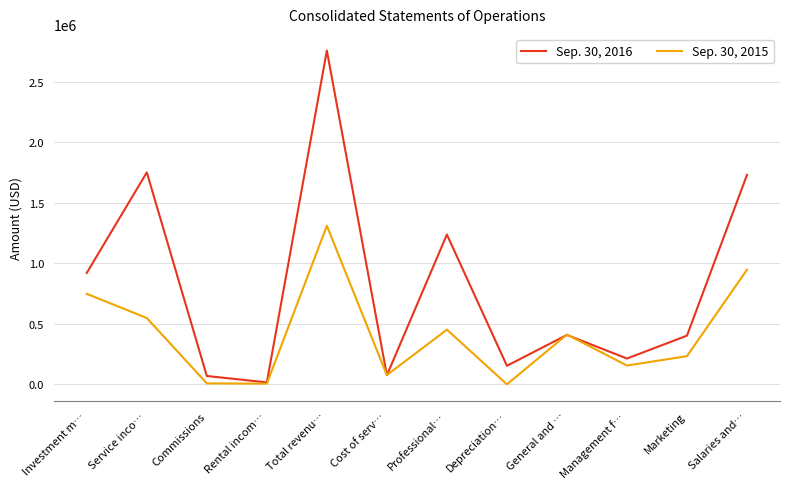

List the series in order of their peak value, lowest first.

Sep. 30, 2015, Sep. 30, 2016